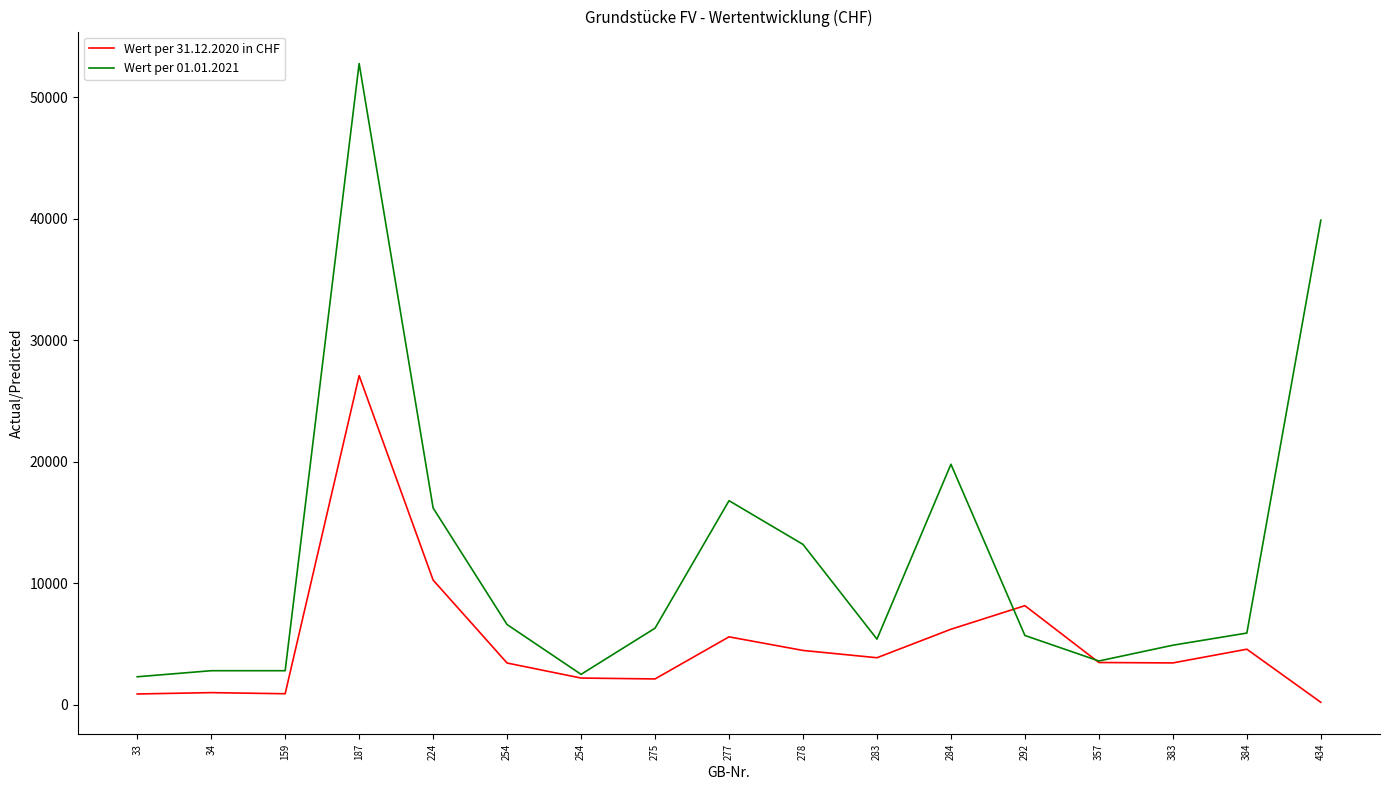

After their last crossing, which series has the higher values: Wert per 01.01.2021 or Wert per 31.12.2020 in CHF?

Wert per 01.01.2021